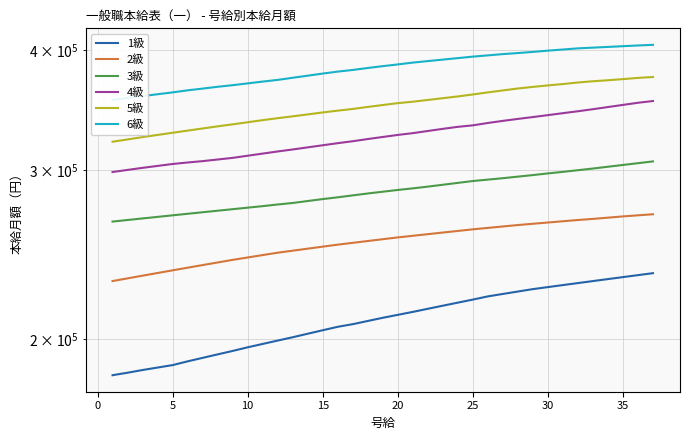

Rank the series by their maximum value, from lowest to highest.

1級, 2級, 3級, 4級, 5級, 6級